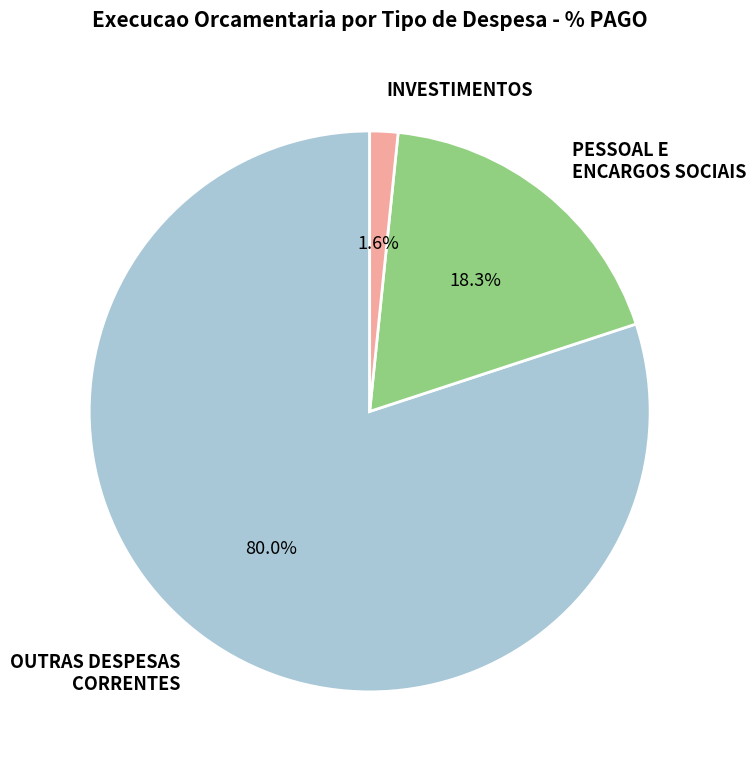

Is there any slice that represents more than half of the pie?

Yes